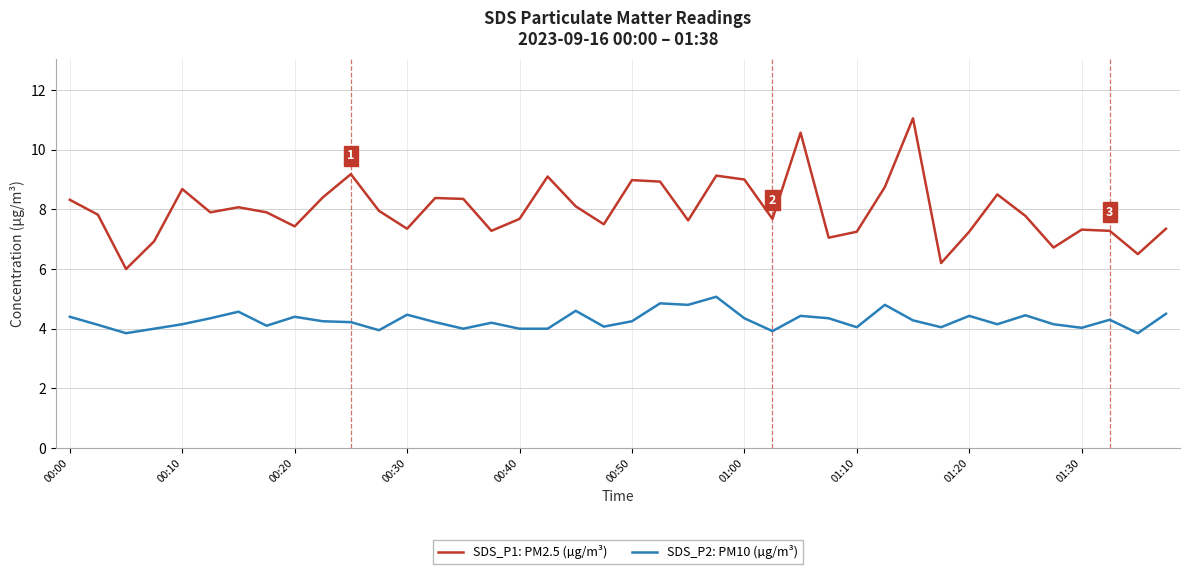

Rank the series by their maximum value, from lowest to highest.

SDS_P2: PM10 (µg/m³), SDS_P1: PM2.5 (µg/m³)